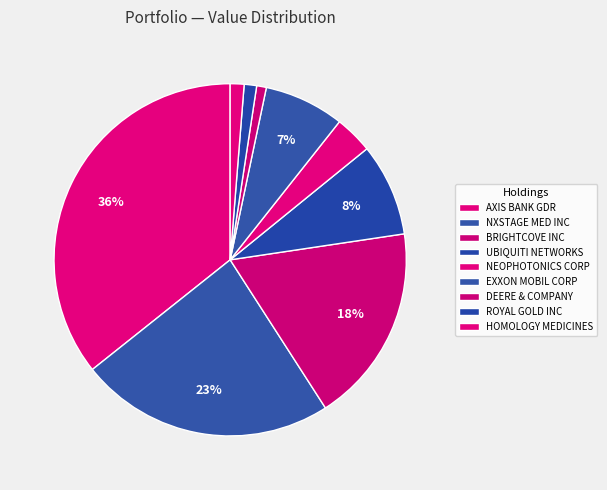

Is it true that DEERE & COMPANY is 1% of the pie?

True